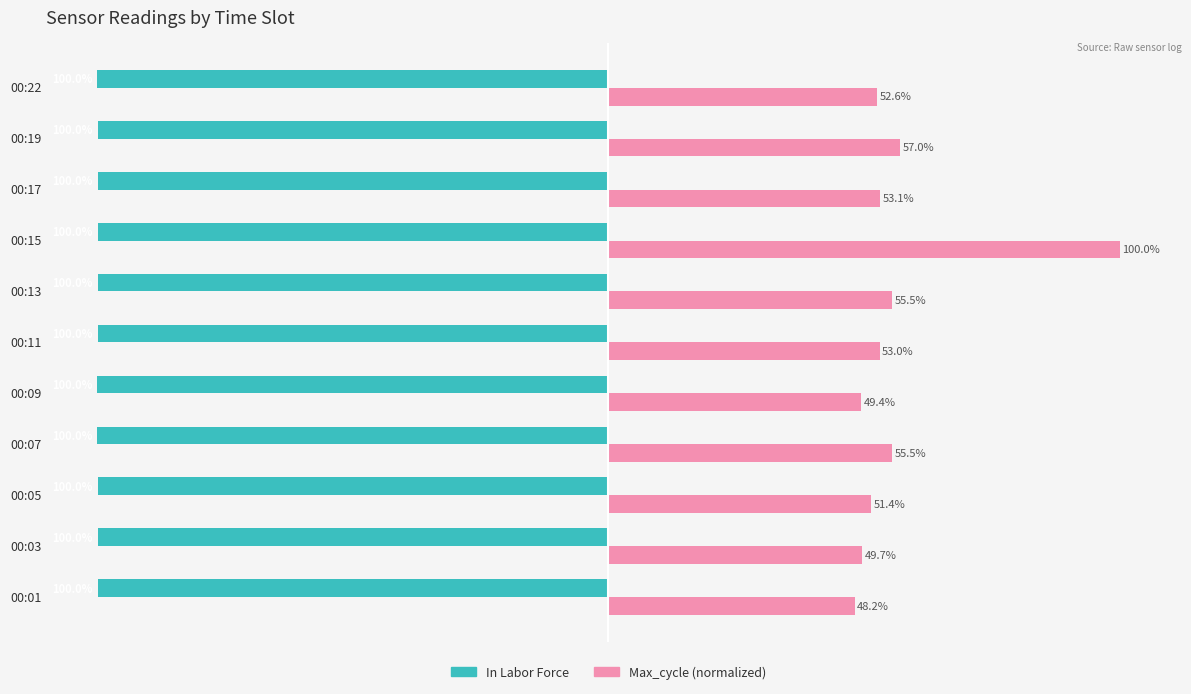

At which category is the sum across all series the highest?

00:15